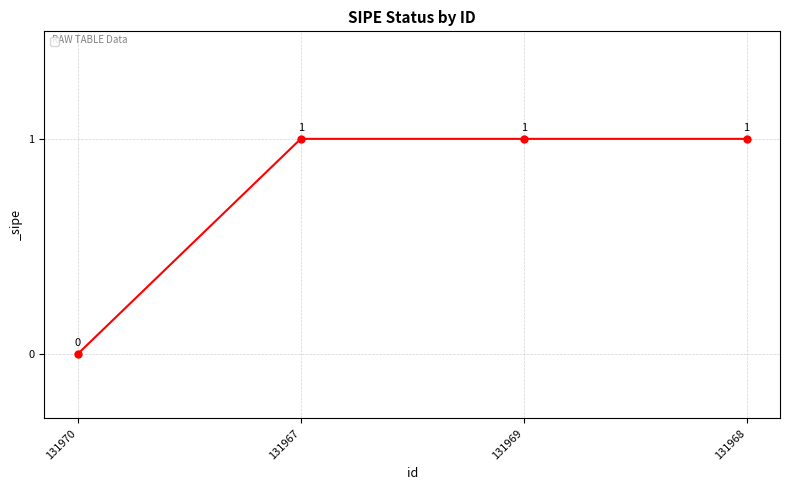

Which label corresponds to the smallest value in the chart?

131970